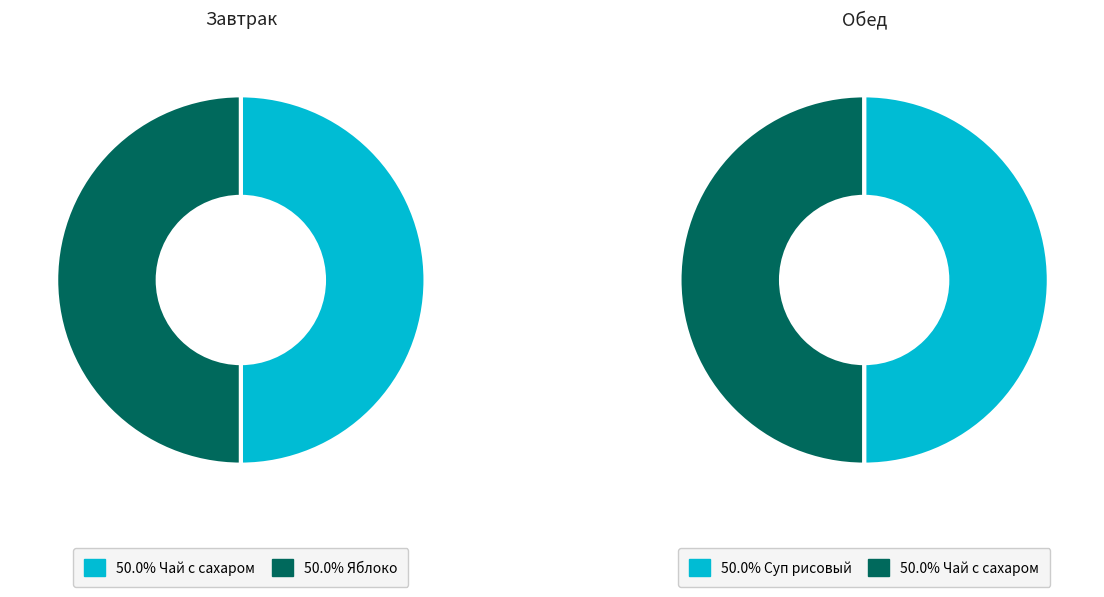

Is it true that 3 is 21% of the pie?

False